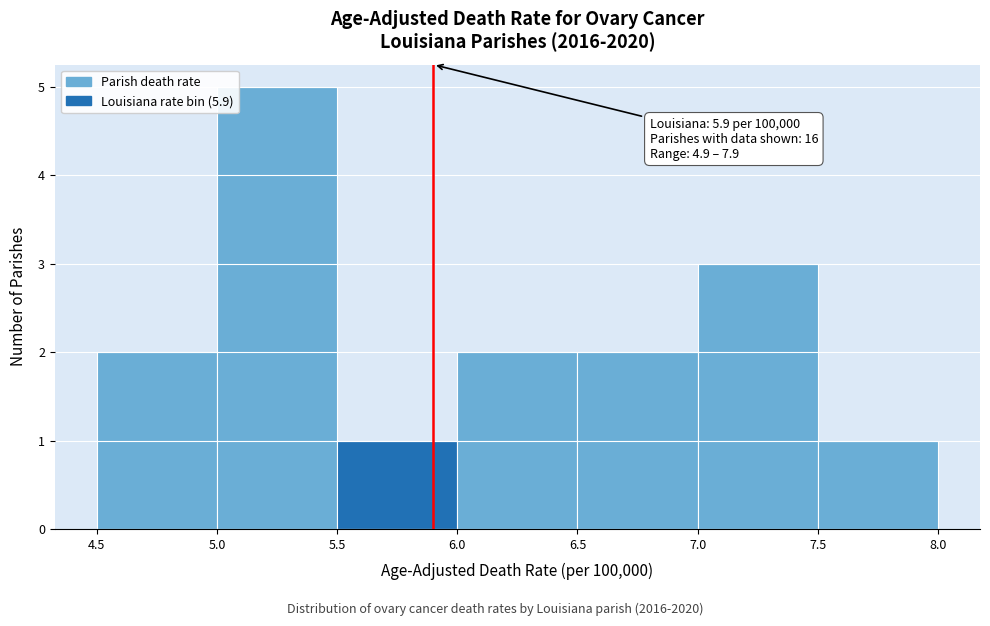

Over which range of the x-axis is the bar tallest?

5.0 to 5.5